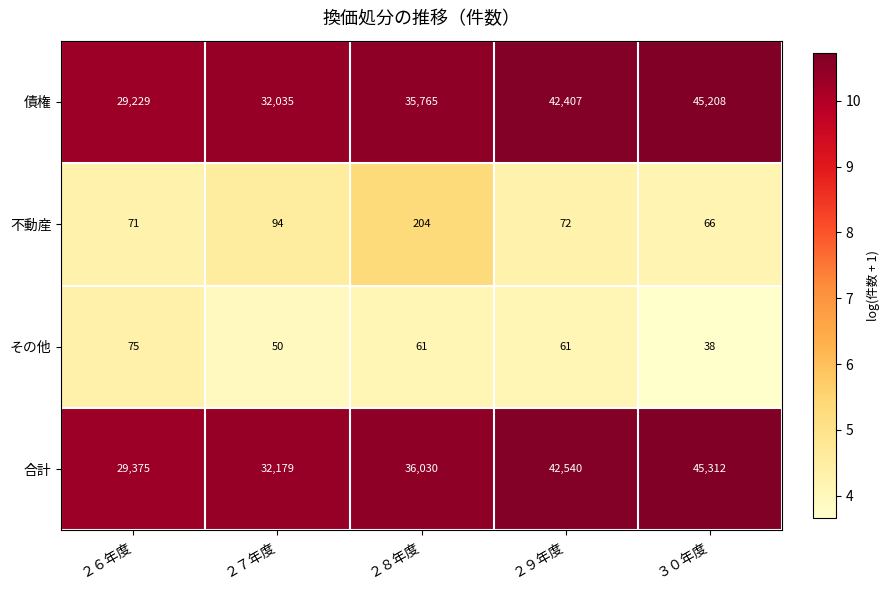

Which category has the highest value in the 合計 series?

３０年度